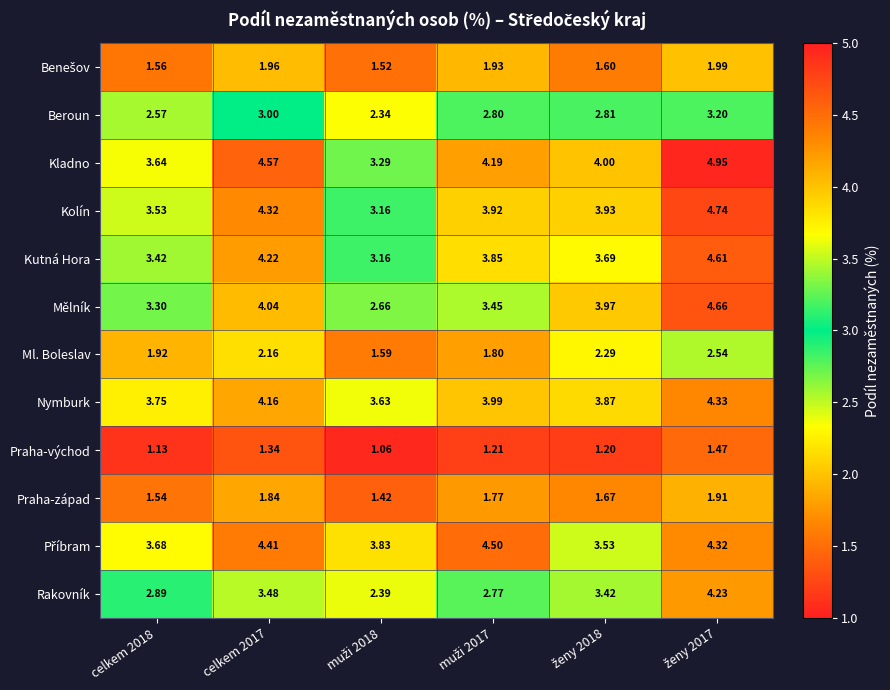

Which series has the largest range (max minus min)?

Mělník